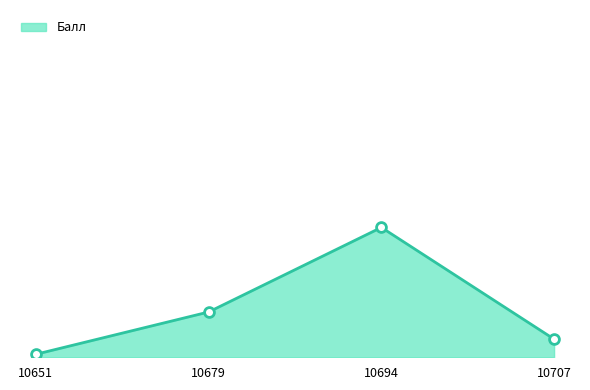

What is the change in value from 10651 to 10679?

+14